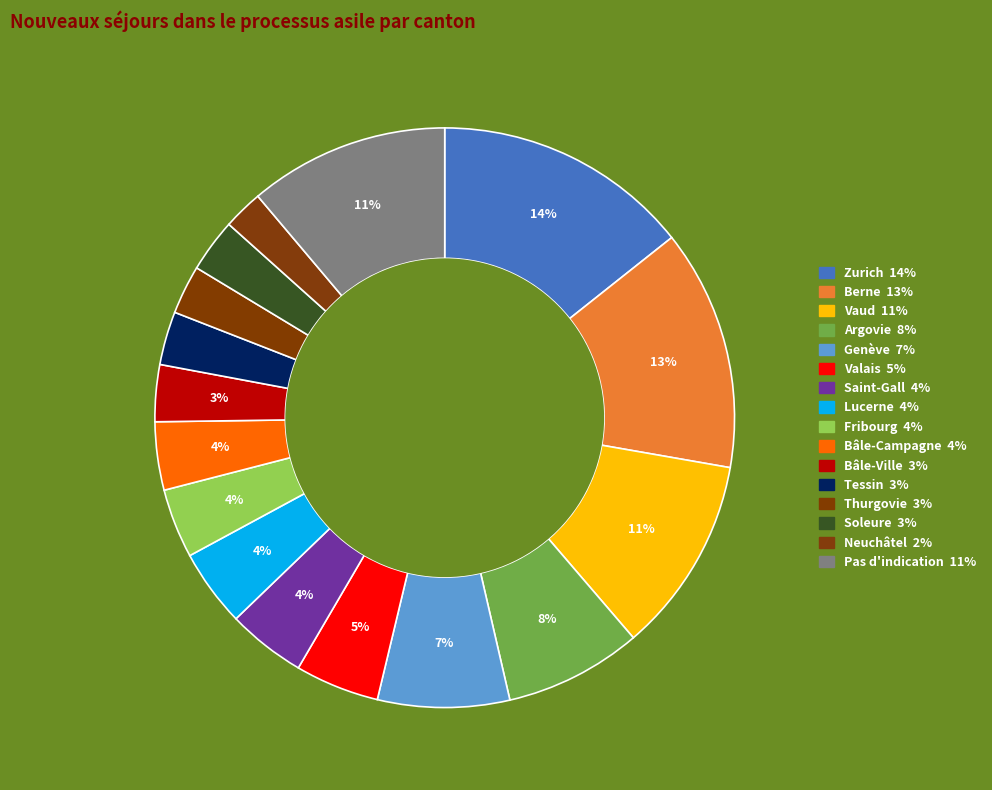

Is there any slice that represents more than half of the pie?

No